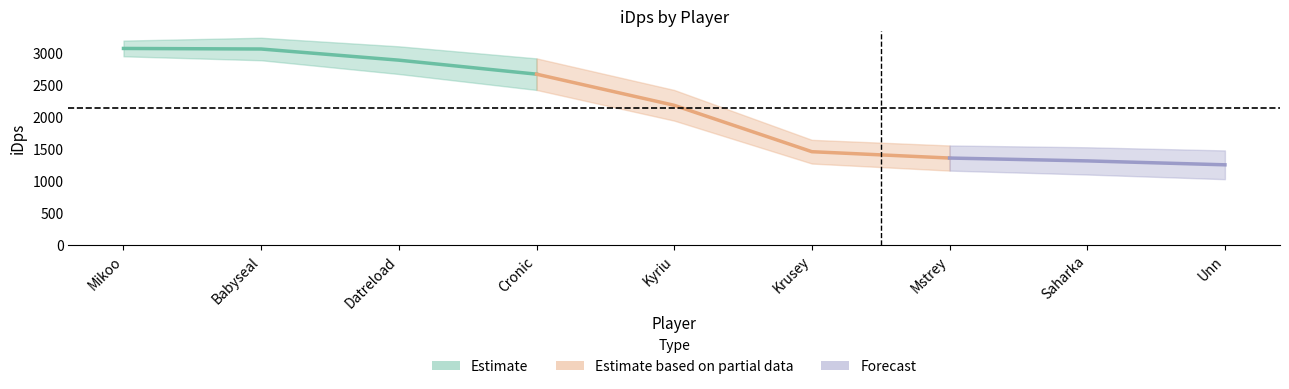

At which label does the data first exceed 2181?

Mikoo